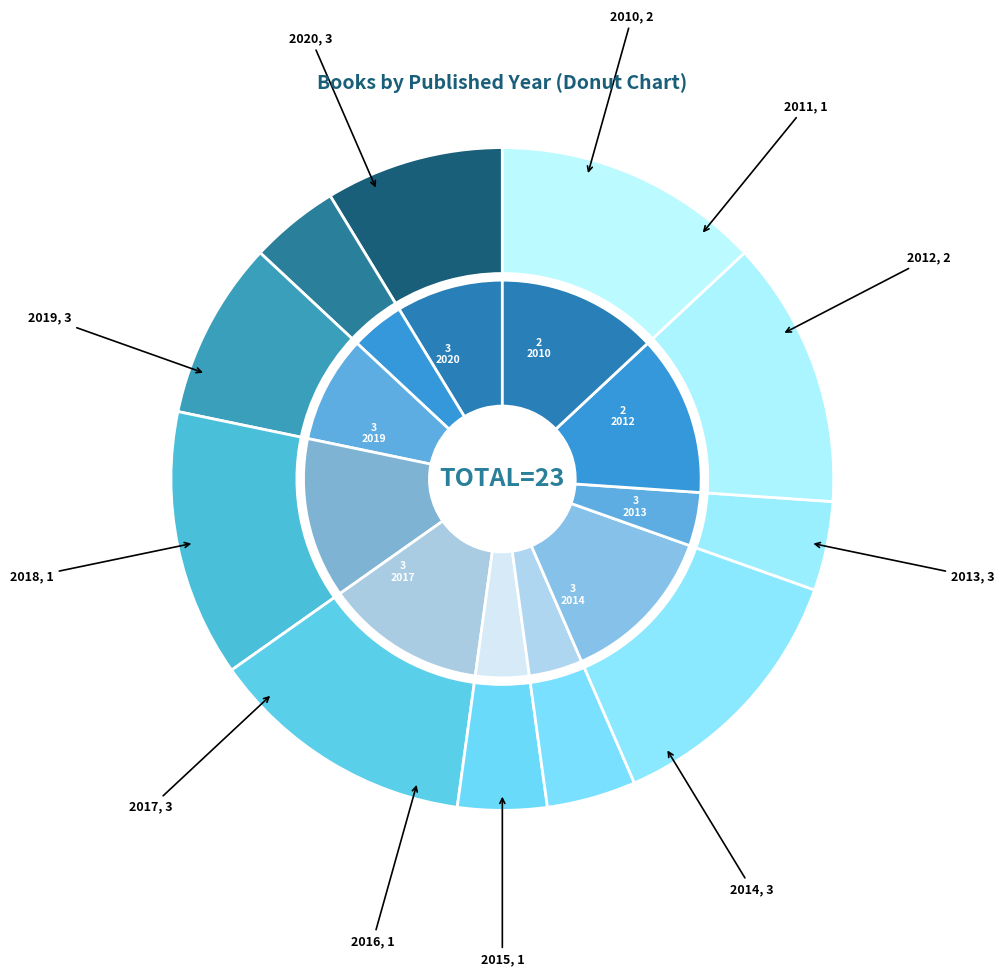

True or false: 2012 accounts for 9% of the total.

True